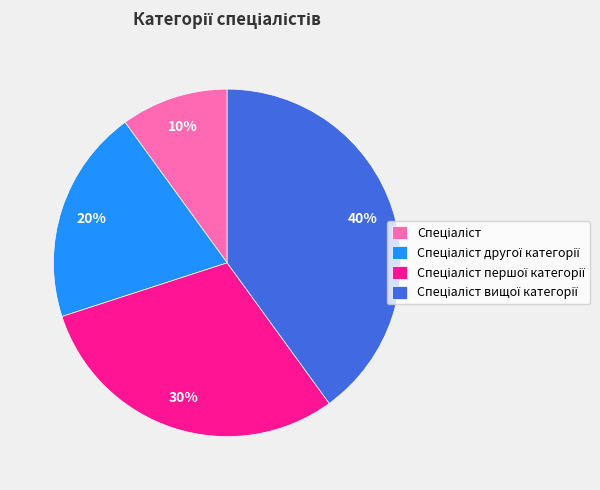

Is there any slice that represents more than half of the pie?

No